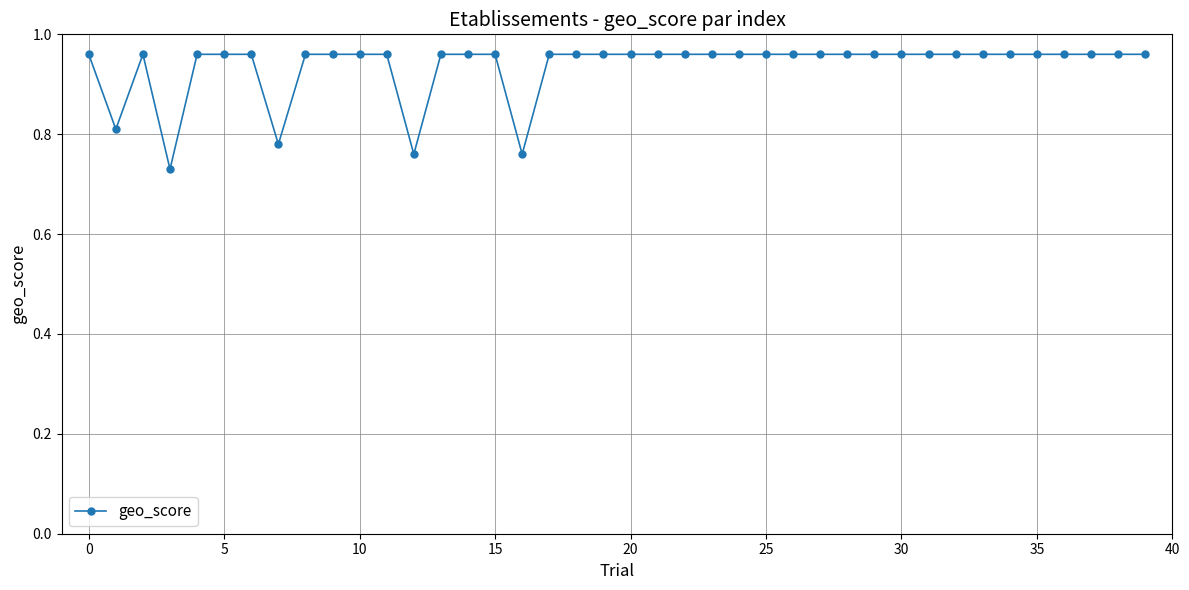

What is the average value?

0.9